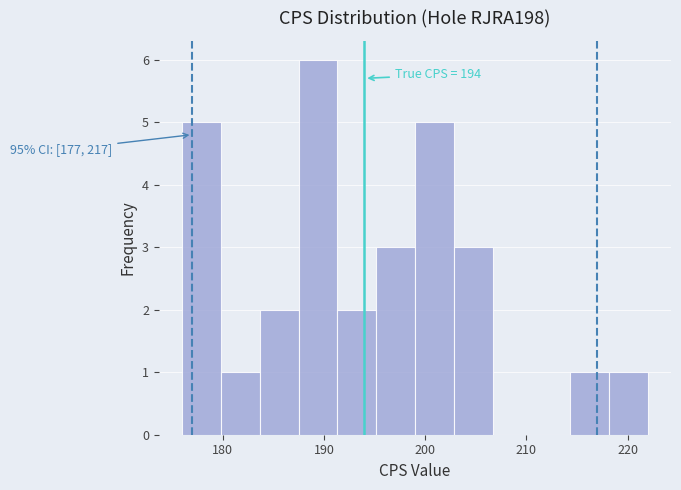

Around what value on the x-axis is the tallest bar? Give the approximate position of its centre, as read against the axis.

189